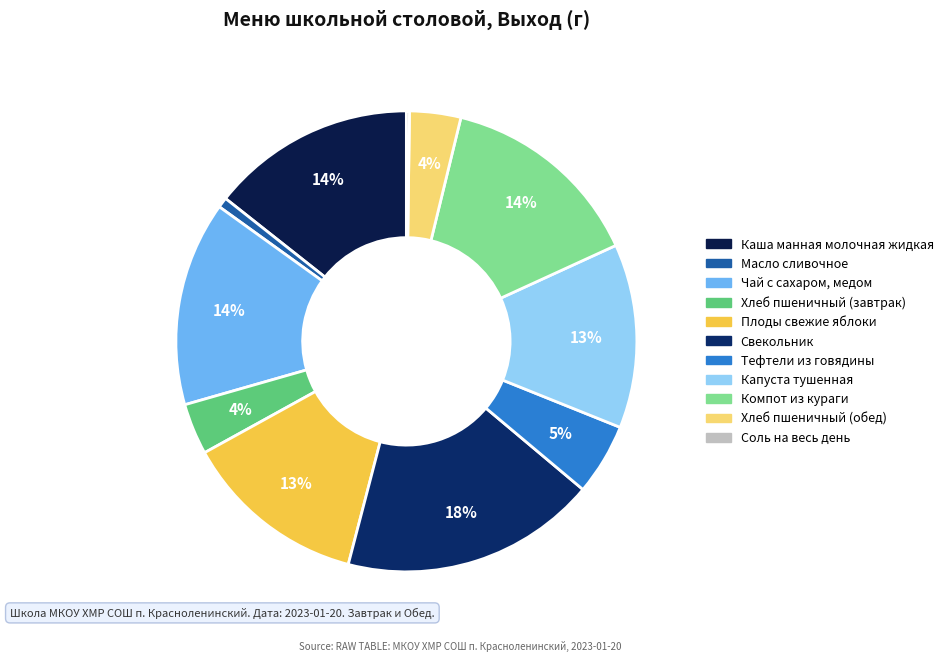

Which has a higher value, Каша манная молочная жидкая or Масло сливочное?

Каша манная молочная жидкая